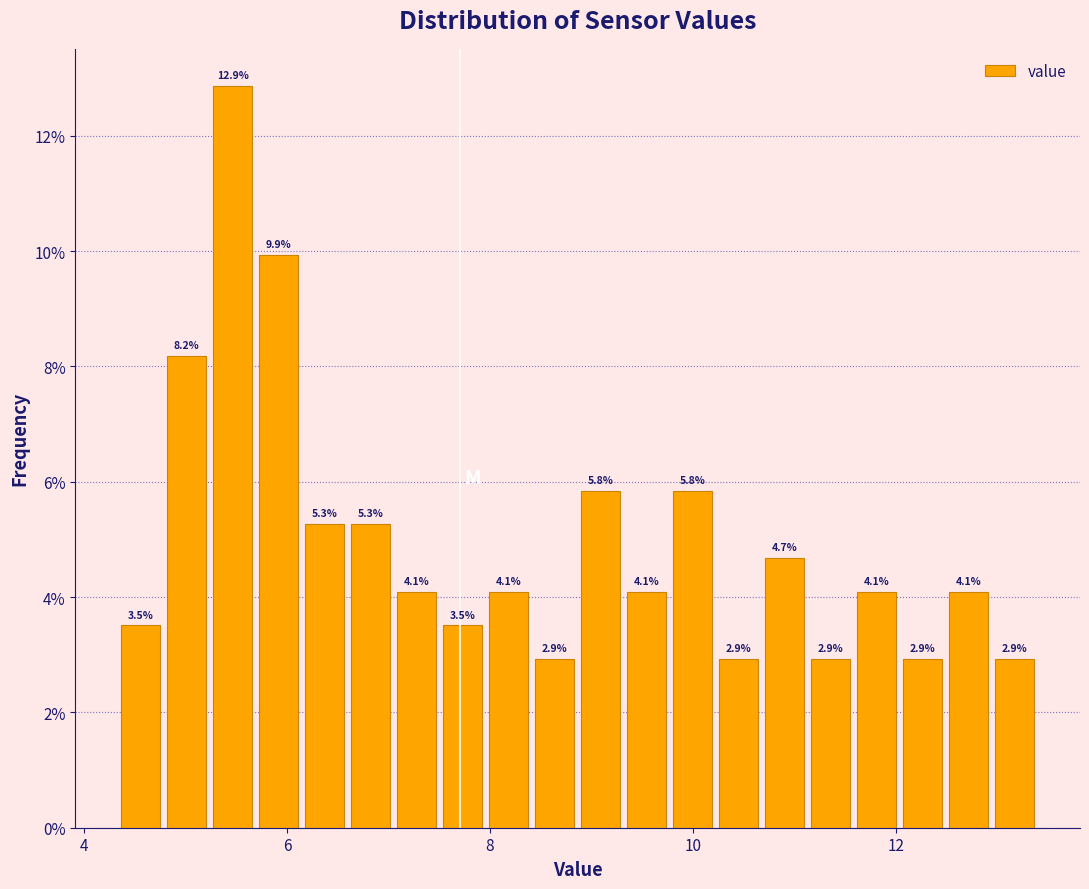

Around what value on the x-axis is the tallest bar? Give the approximate position of its centre, as read against the axis.

5.4